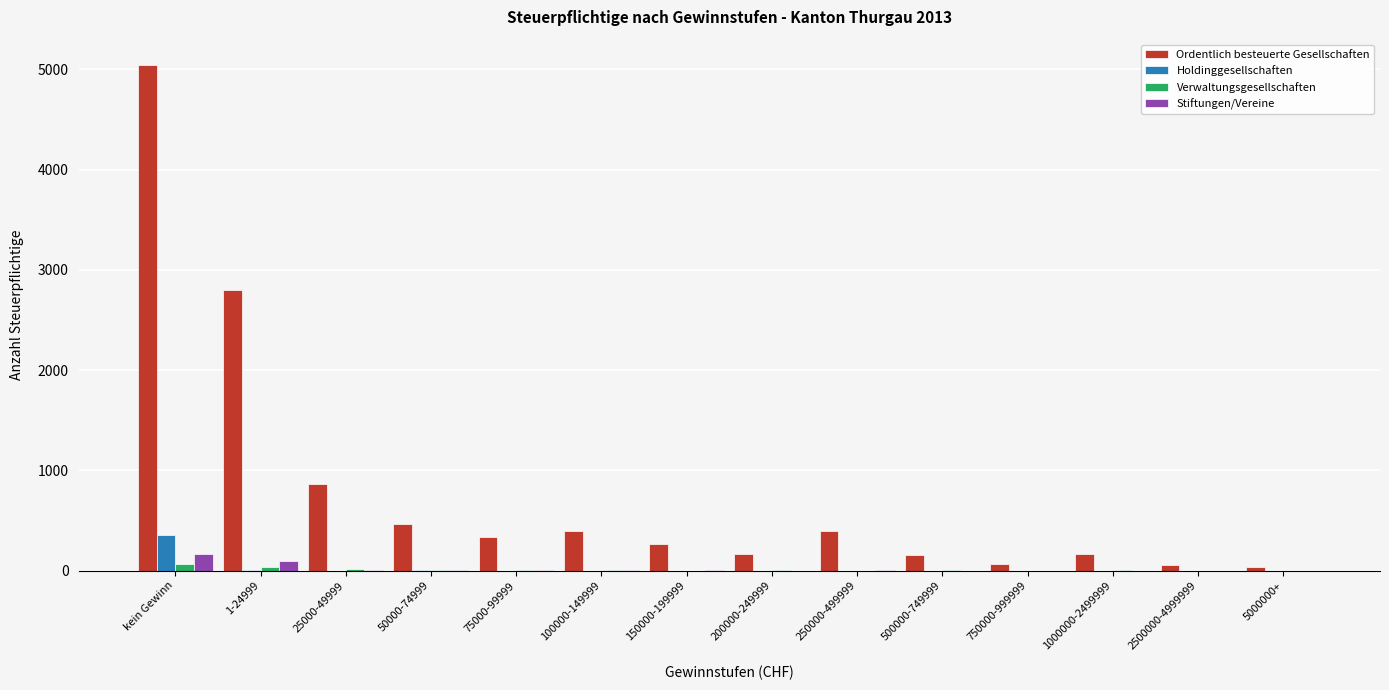

At which category is the sum across all series the highest?

kein Gewinn